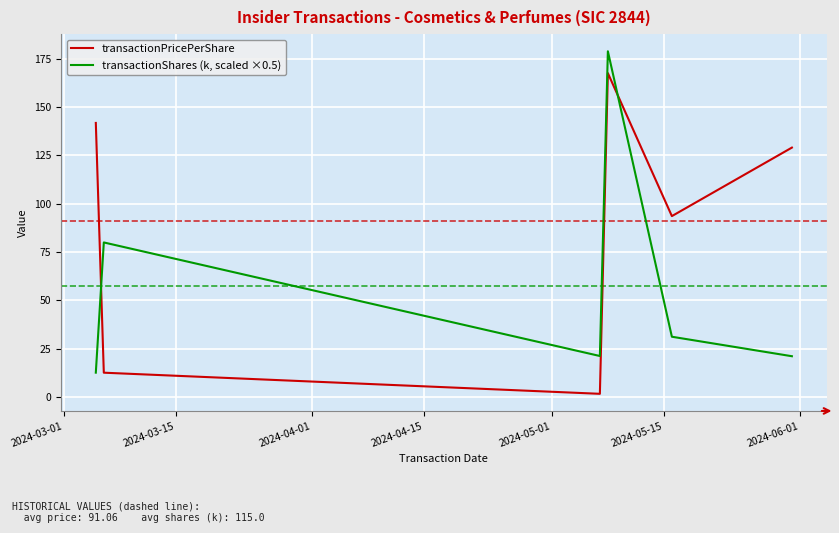

Rank the series by their maximum value, from lowest to highest.

transactionPricePerShare, transactionShares (k, scaled ×0.5)